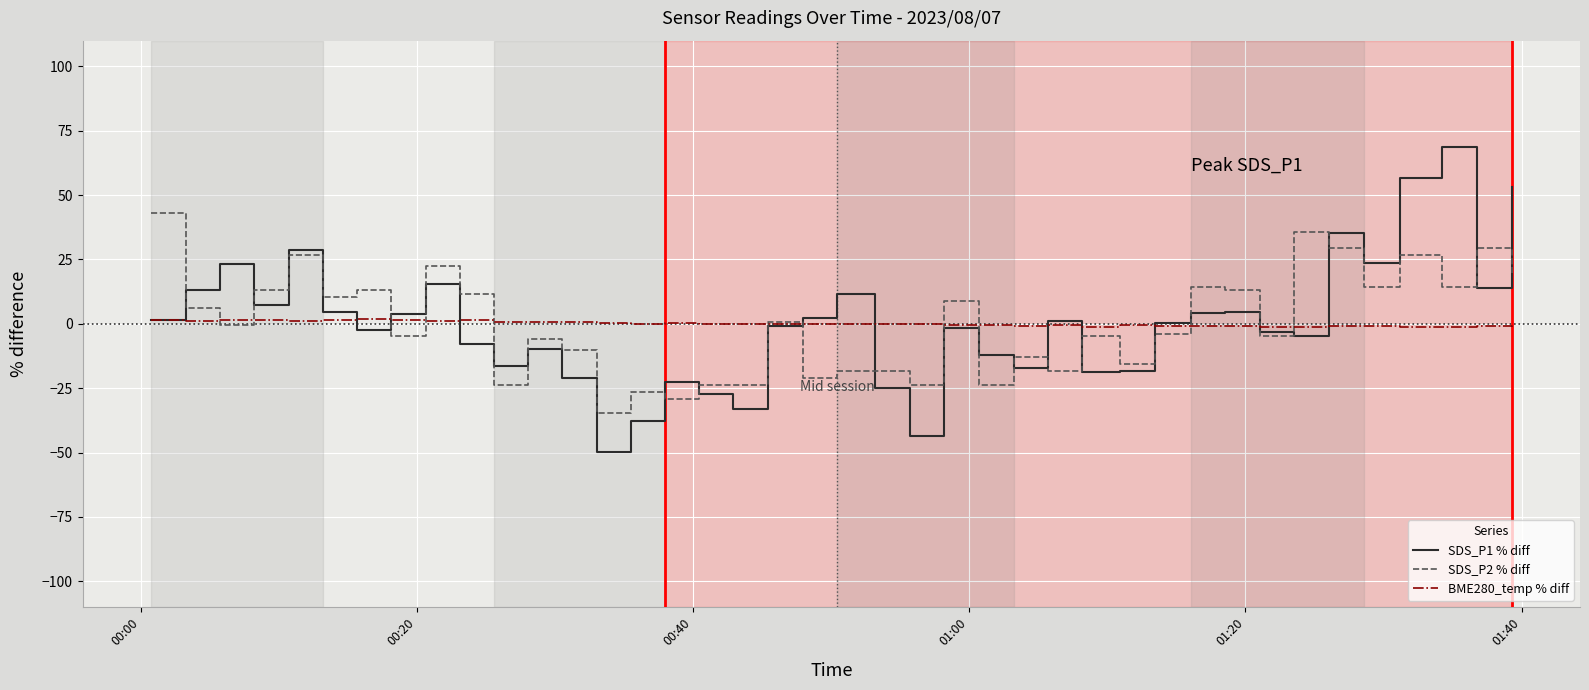

What is the smallest value displayed?

-49.9